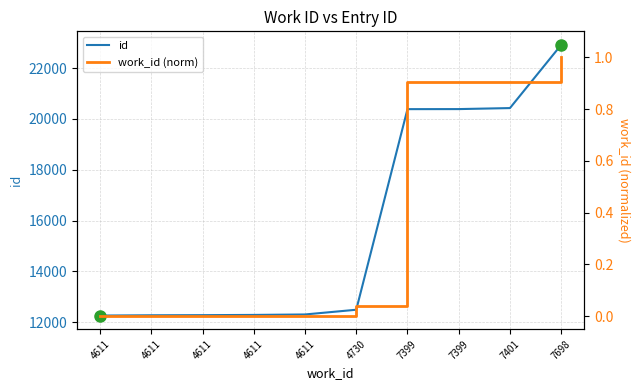

True or false: work_id (norm) and id cross at least once.

False